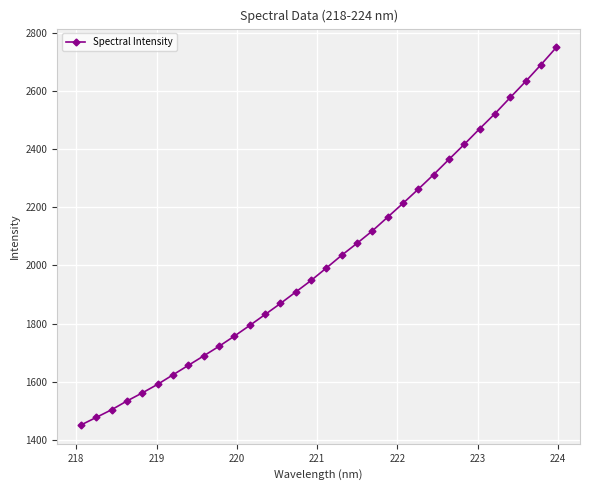

What is the minimum value shown in the chart?

1450.5